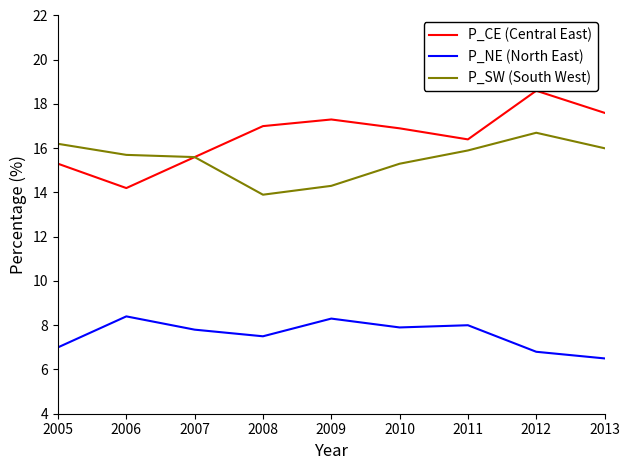

True or false: P_CE (Central East) and P_SW (South West) intersect in this chart.

False